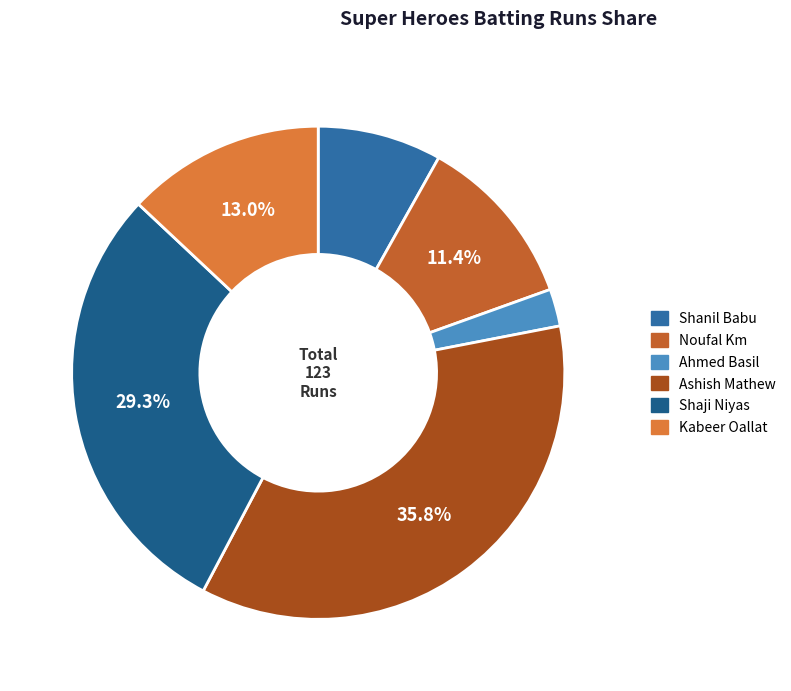

To the nearest percent, what portion does Shanil Babu represent?

8%